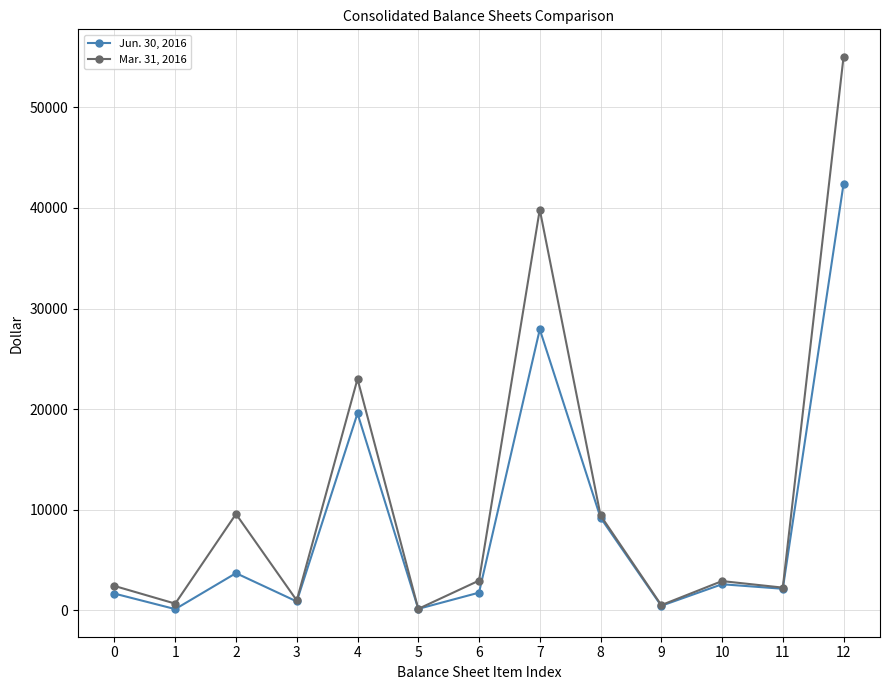

Between 2 and 4, which series saw the biggest shift?

Jun. 30, 2016